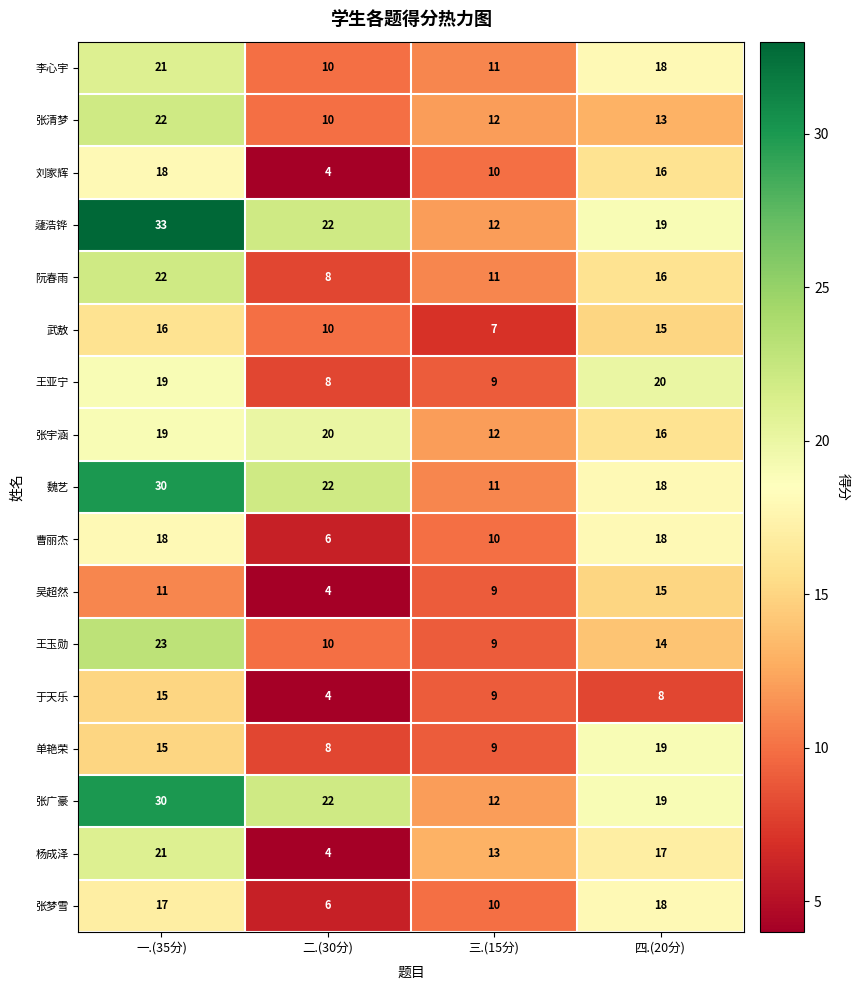

List the labels in order of 魏艺 value, smallest first.

三.(15分), 四.(20分), 二.(30分), 一.(35分)